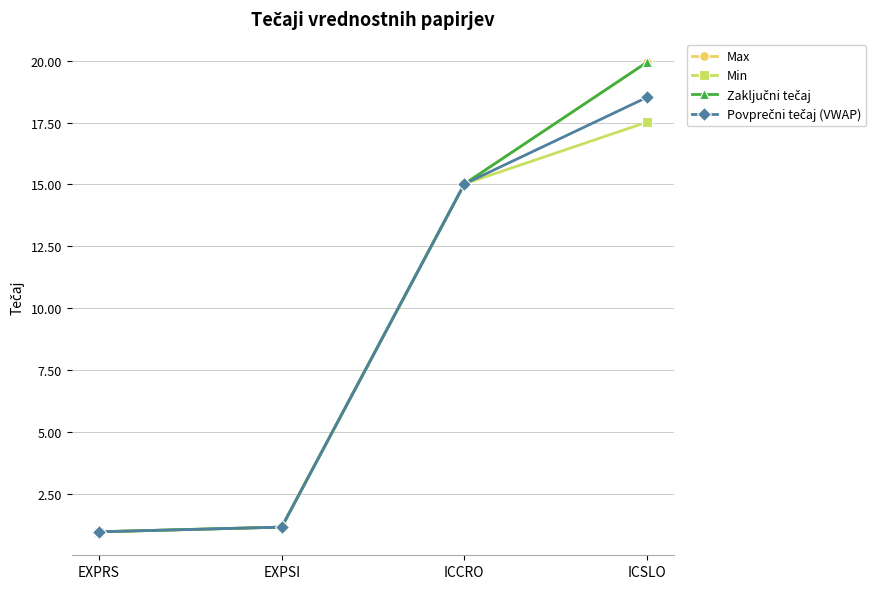

Reading left to right, list all the values displayed in this chart.

Max: 1.0	1.1	15.0	19.9
Min: 1.0	1.1	15.0	17.5
Zaključni tečaj: 1.0	1.1	15.0	19.9
Povprečni tečaj (VWAP): 1.0	1.1	15.0	18.5